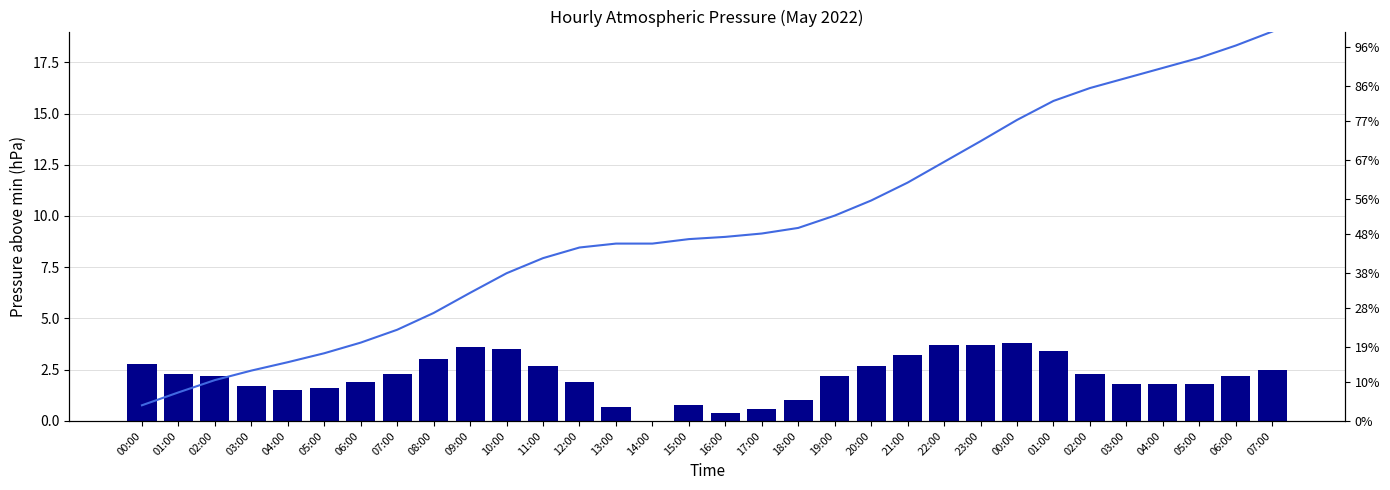

Read the Cumulative % value at 07:00.

19.0